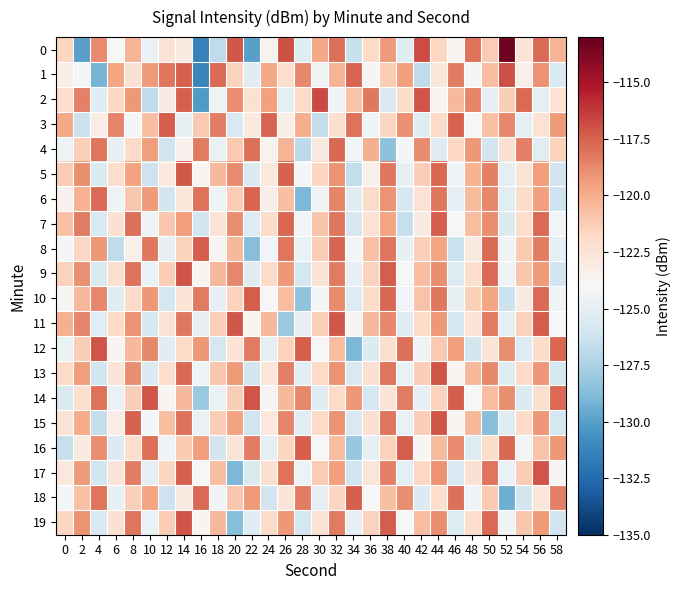

What is the total value across all series at 24?

-2452.2